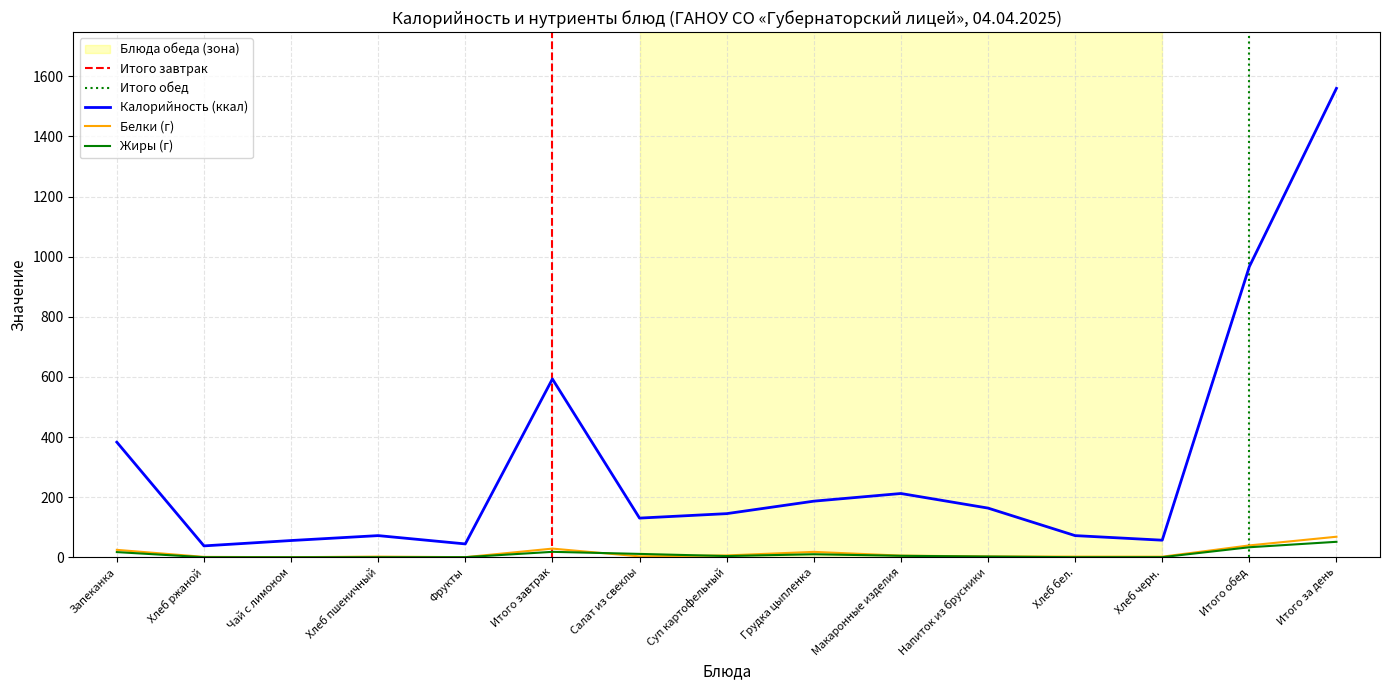

Reading left to right, transcribe all the data shown in this chart.

Калорийность: 383.0	37.9	55.7	72.1	44.5	593.2	130.4	145.2	186.7	212.2	163.7	72.1	56.9	967.0	1560.2
Белки: 24.7	1.3	0.2	2.2	0.4	28.9	3.0	6.2	18.0	5.5	2.7	2.2	1.9	39.5	68.3
Жиры: 17.2	0.2	0.1	0.2	0.3	18.1	11.2	4.1	10.1	4.9	2.5	0.2	0.3	33.4	51.5